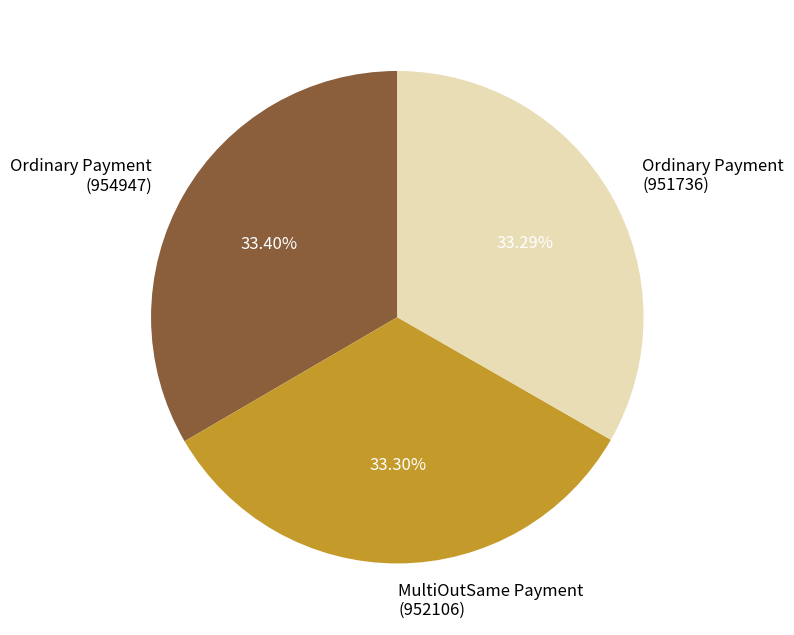

Do MultiOutSame Payment (952106) and Ordinary Payment (954947) together represent more than half of the pie?

Yes